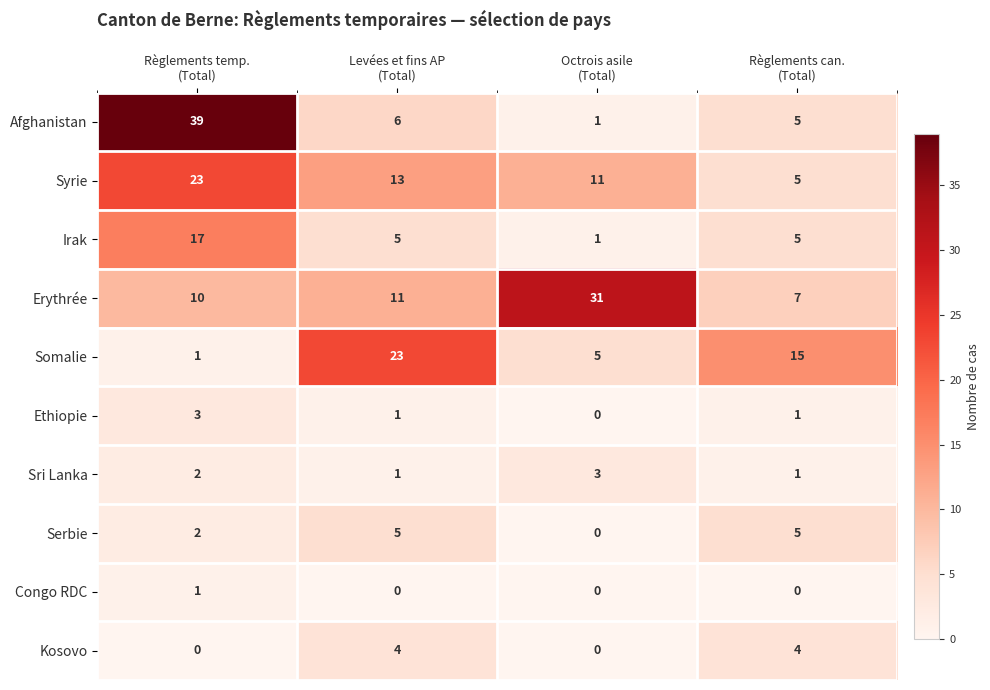

Which series has the widest spread of values?

Afghanistan